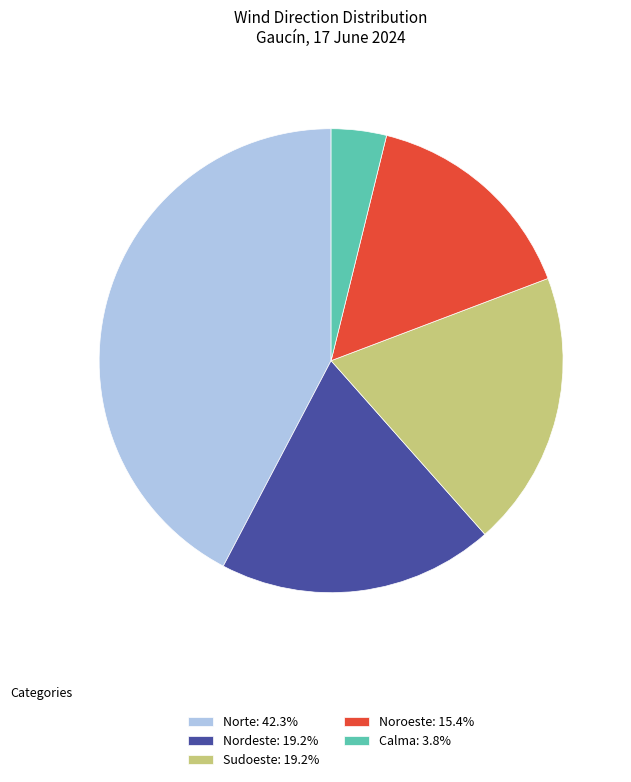

What is the ratio of the value at Sudoeste: 19.2% to the value at Nordeste: 19.2%?

1.0